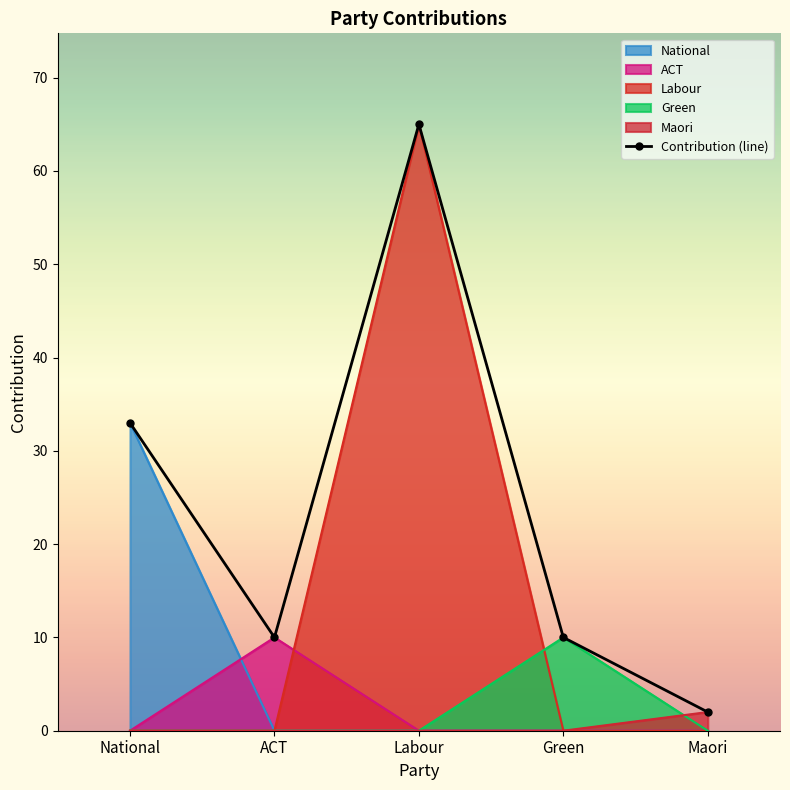

What is the minimum value shown in the chart?

0